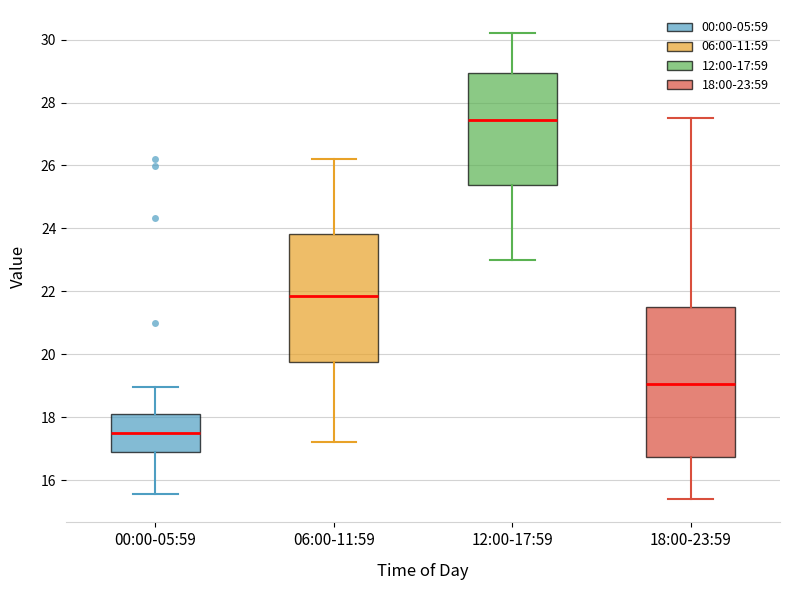

Reading left to right, read every box against the y-axis: the position of its median line, the range the box covers, and the ends of its whiskers. The values are not printed on the chart, so give them approximately, as read against the axis.

00:00-05:59: median 17.6, box 16.8 to 18.2, whiskers 15.6 to 19.0
06:00-11:59: median 21.8, box 19.8 to 23.8, whiskers 17.2 to 26.2
12:00-17:59: median 27.4, box 25.4 to 29.0, whiskers 23.0 to 30.2
18:00-23:59: median 19.0, box 16.8 to 21.6, whiskers 15.4 to 27.6